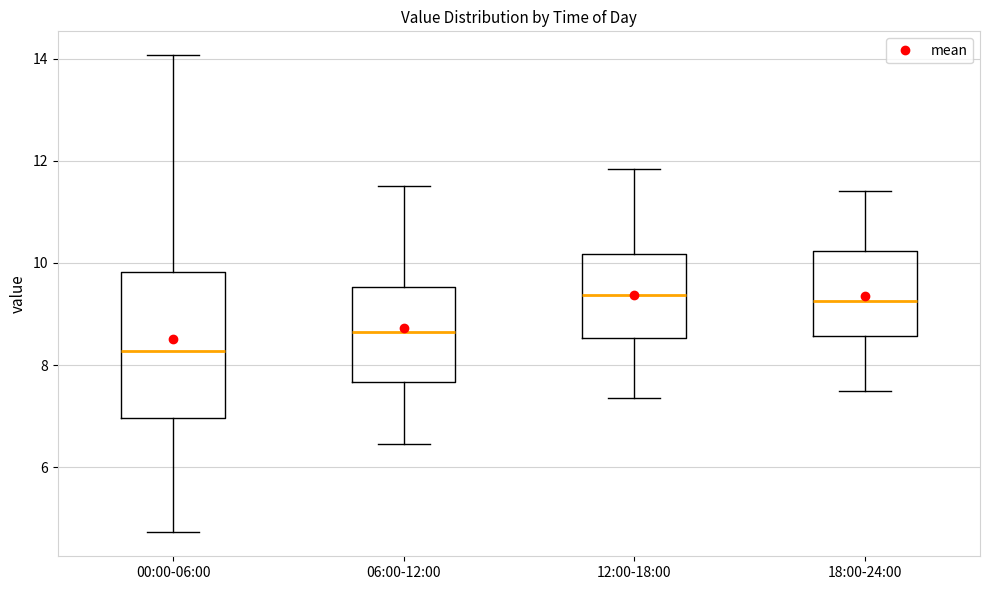

Comparing the boxes themselves (not the whiskers), which one is the tallest?

00:00-06:00